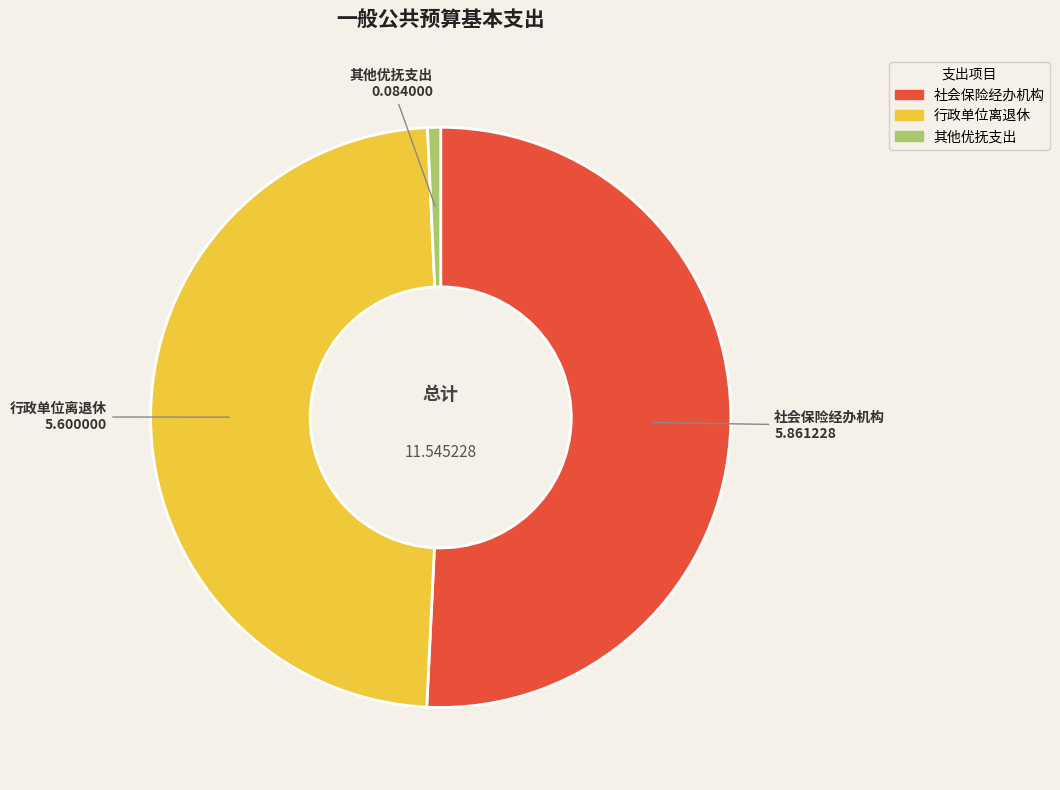

Which slice is the largest?

社会保险经办机构